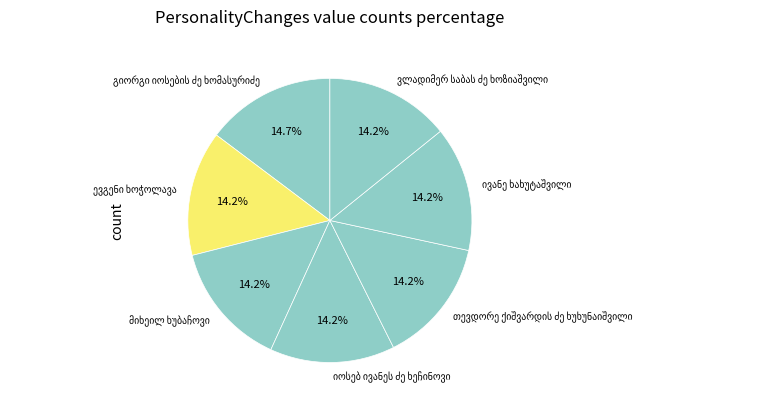

Is there a majority slice in this chart?

No